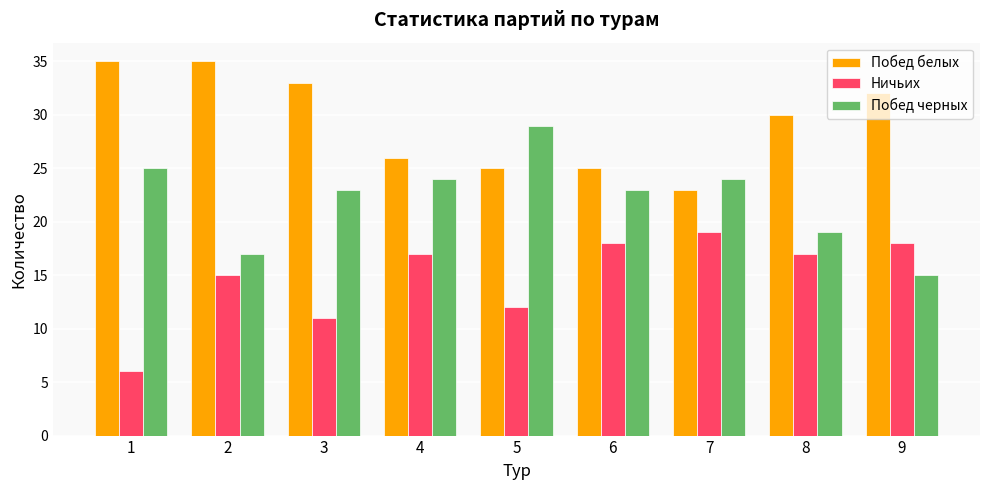

Which category has the highest value in the Ничьих series?

7